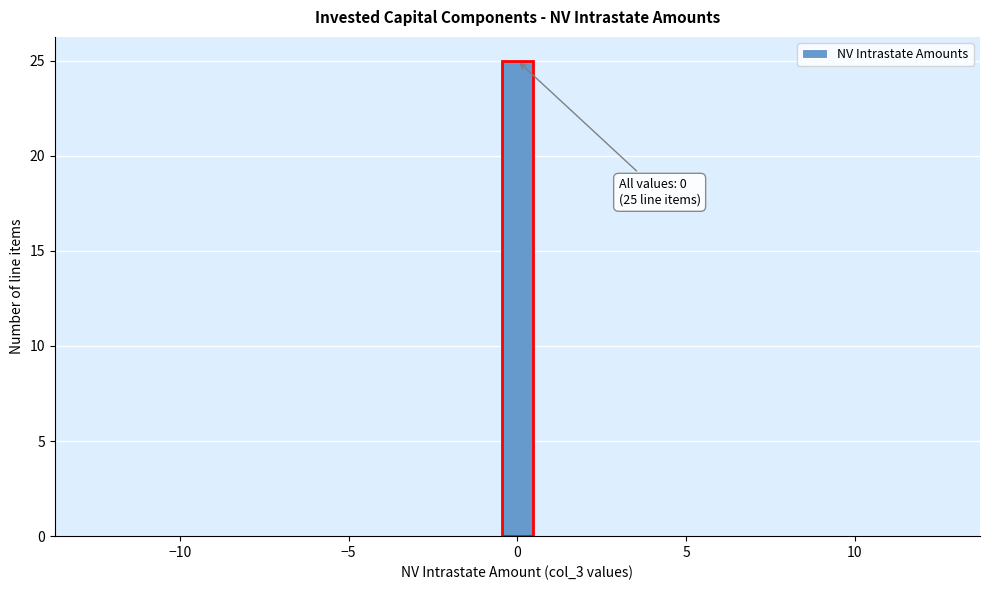

Around what value on the x-axis is the tallest bar? Give the approximate position of its centre, as read against the axis.

0.0